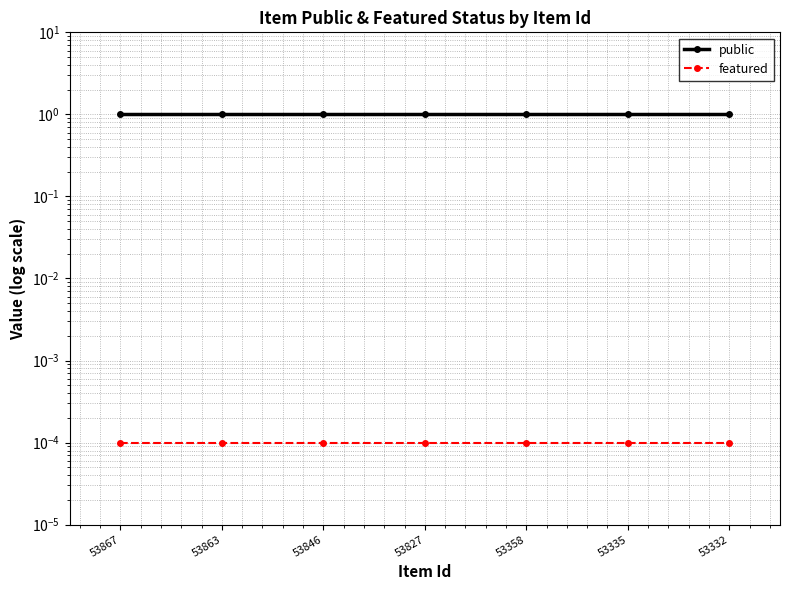

List the labels in order of public value, smallest first.

53867, 53863, 53846, 53827, 53358, 53335, 53332